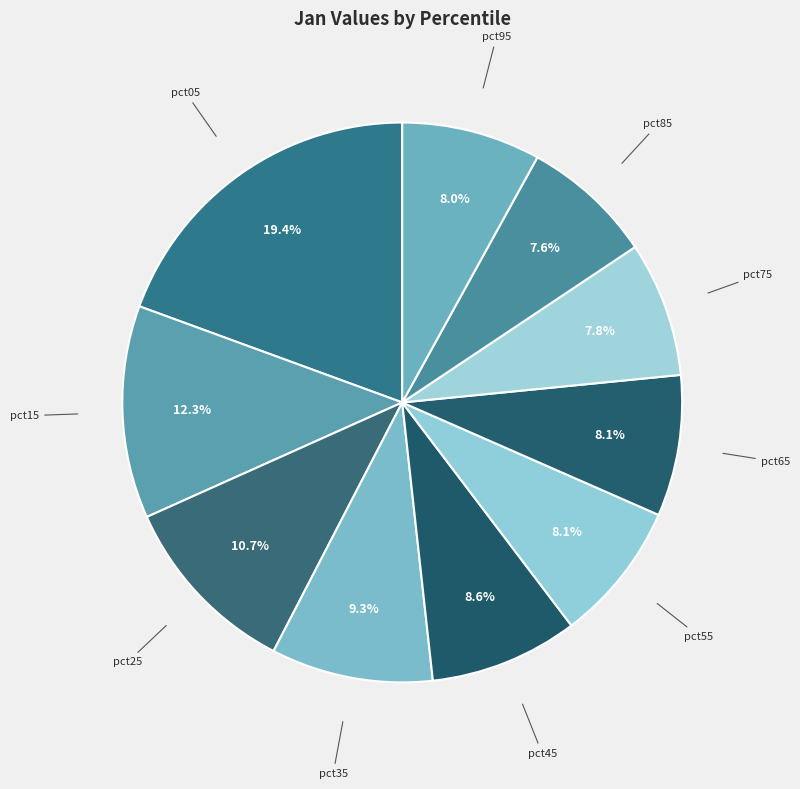

Is it true that pct15 is 4% of the pie?

False